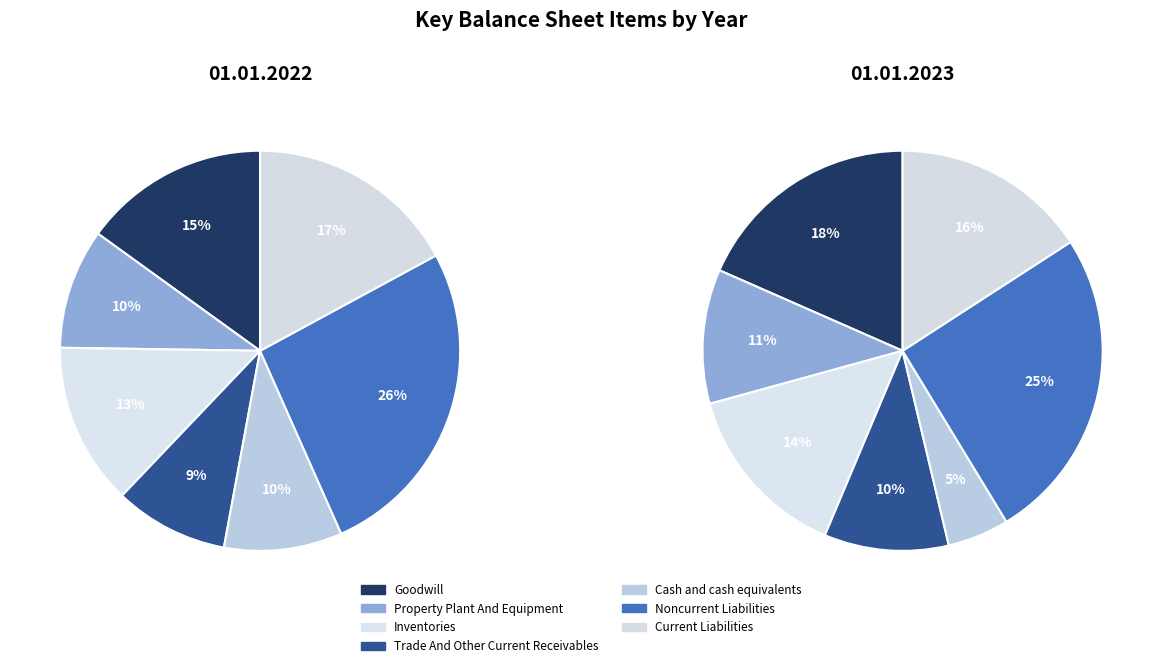

What percentage is NOT represented by Trade And Other Current Receivables?

90.8%